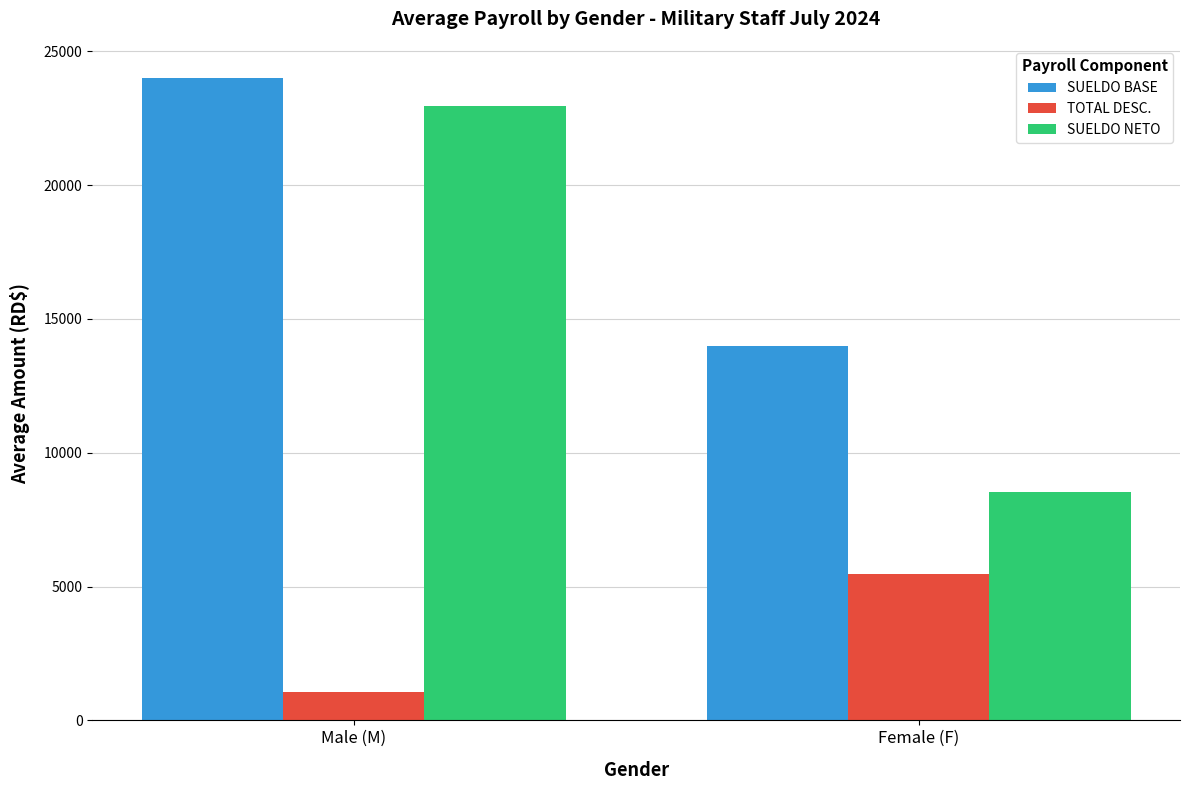

The value of SUELDO NETO at Female (F) is 2430.4. True or false?

False